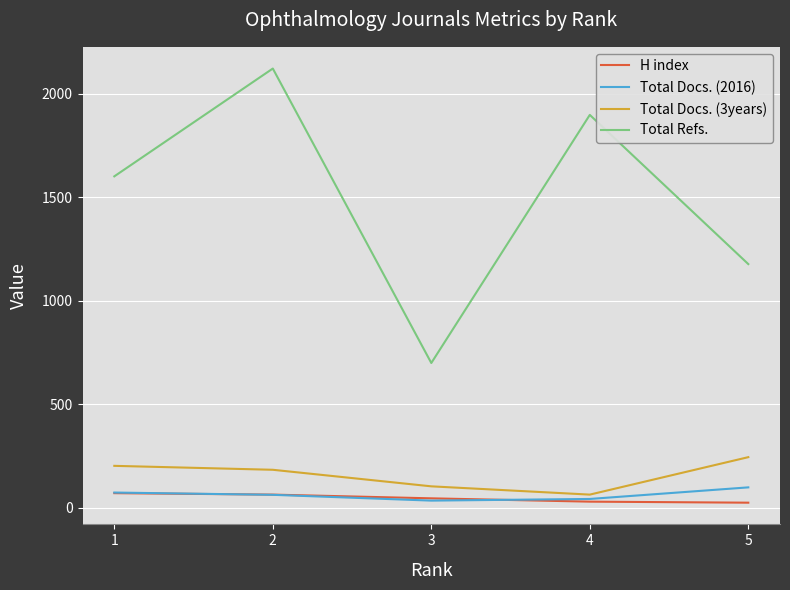

What is the total value across all series at 1?

1946